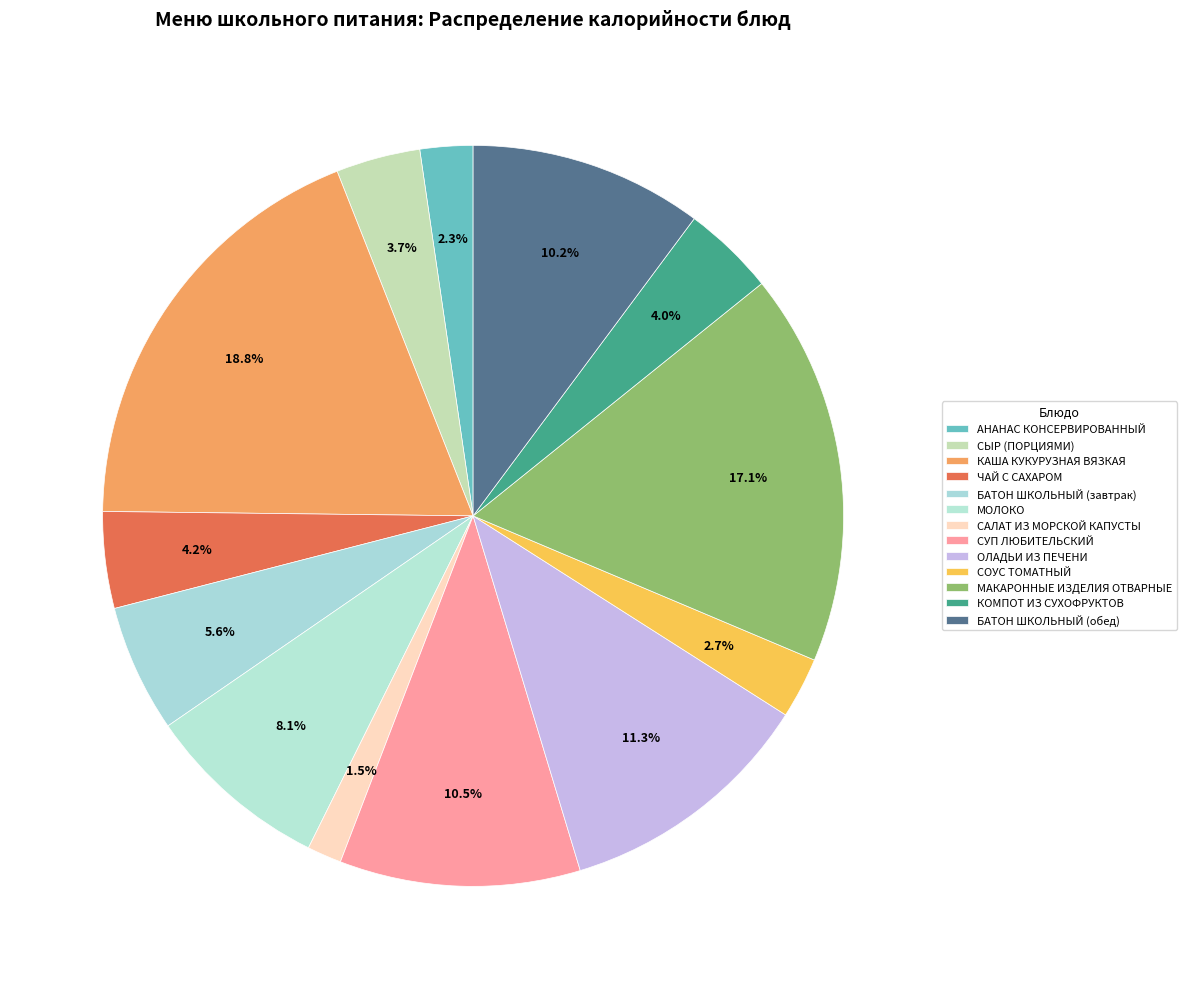

How many slices are in this pie chart?

13